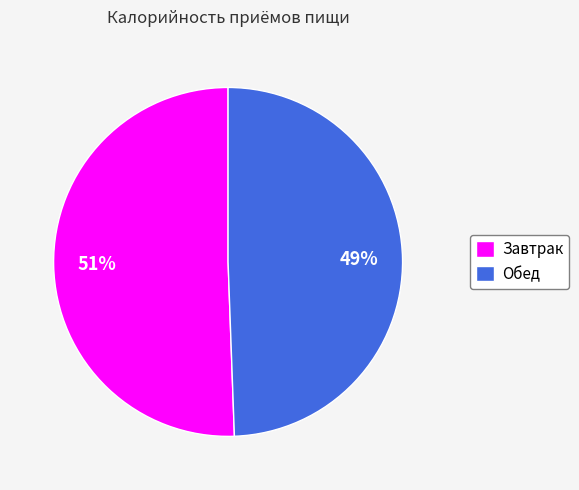

Which has a higher value, Обед or Завтрак?

Завтрак